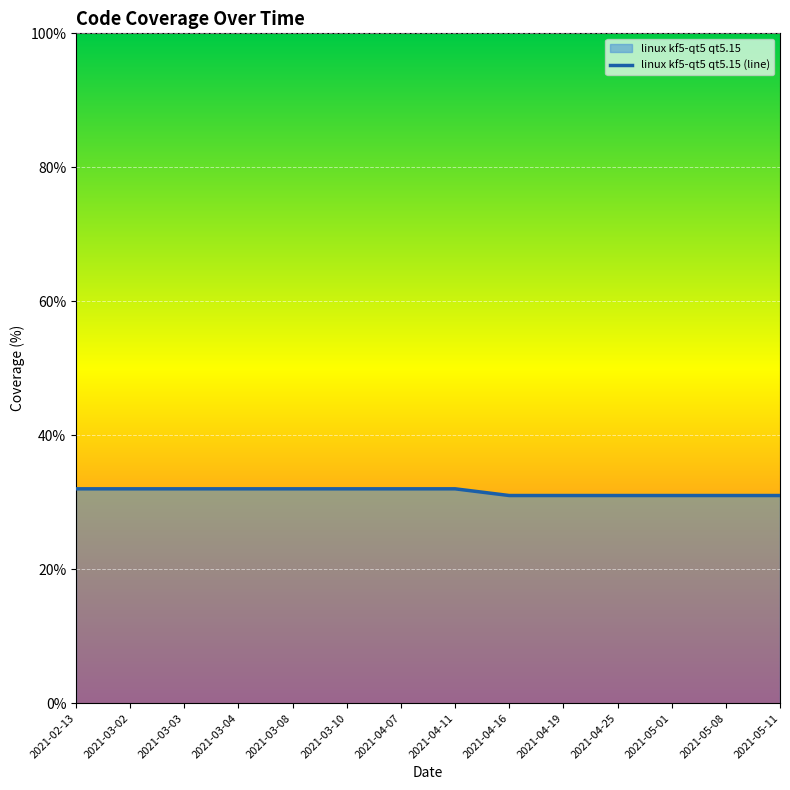

How many distinct data groups are displayed?

1